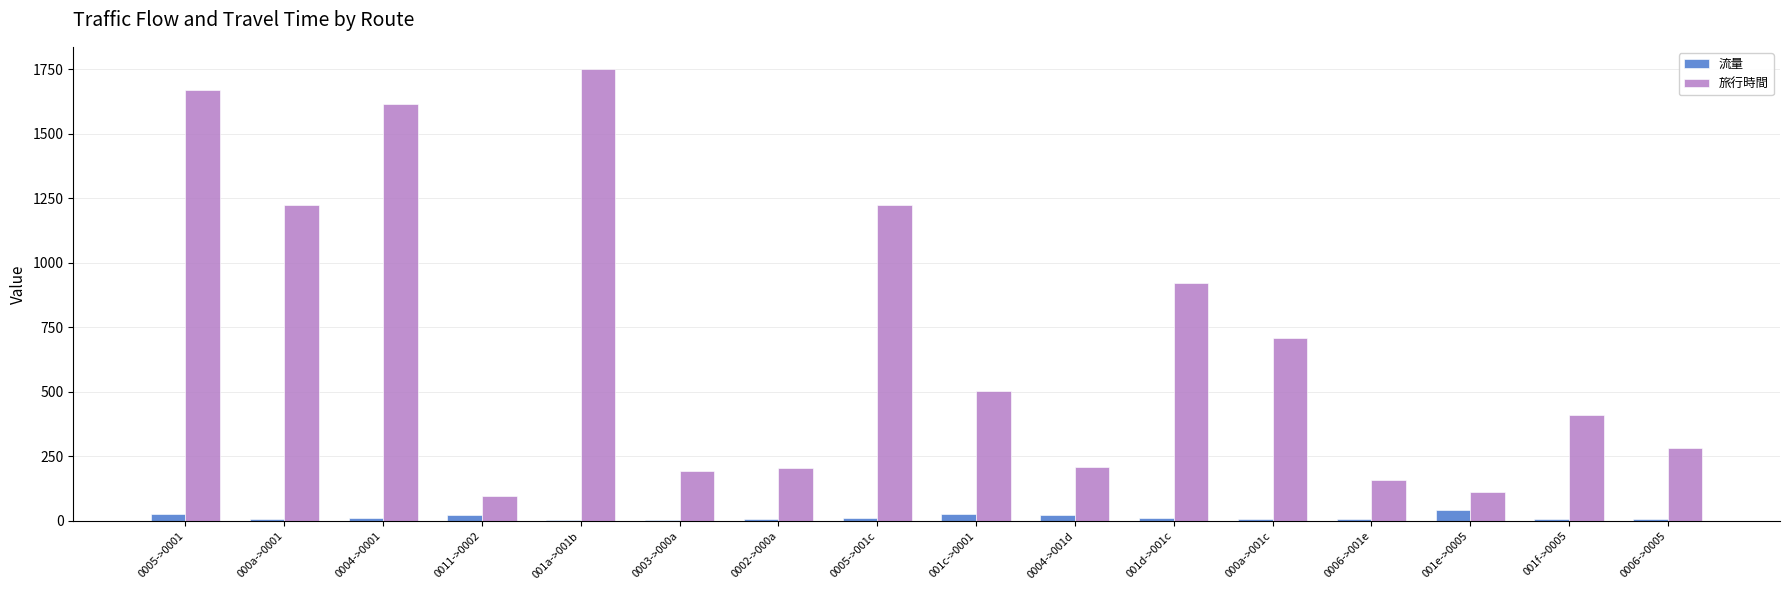

Is the value of 流量 at 0004->001d greater than the value of 旅行時間 at 0002->000a?

No